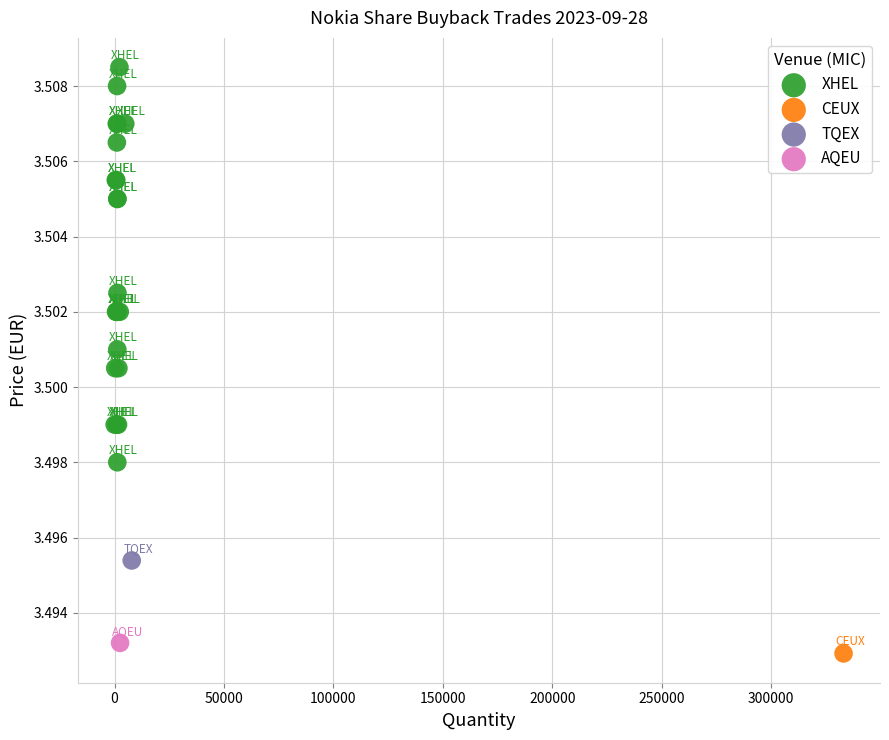

What are all the series names shown in the legend?

XHEL, CEUX, TQEX, AQEU